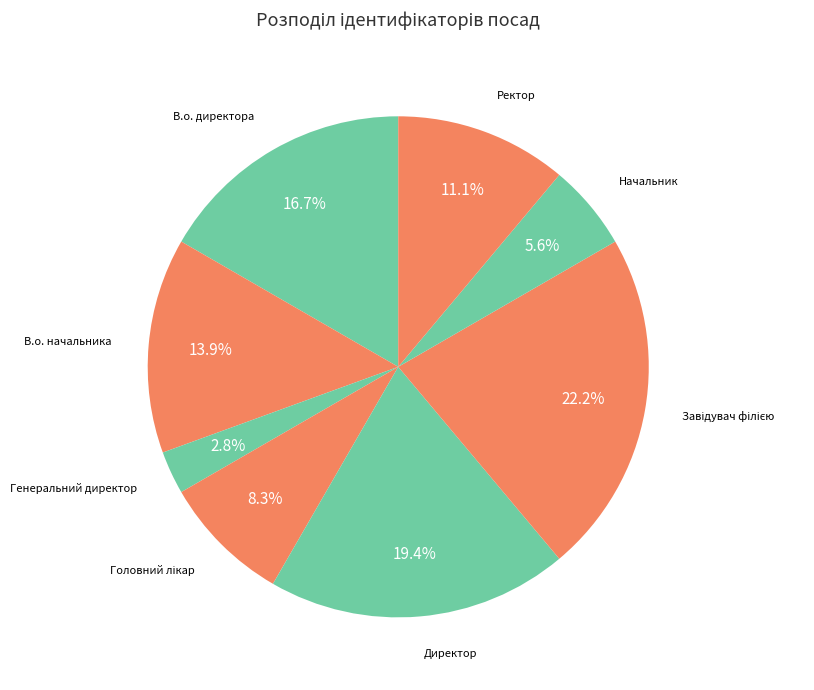

How many slices are in this pie chart?

8